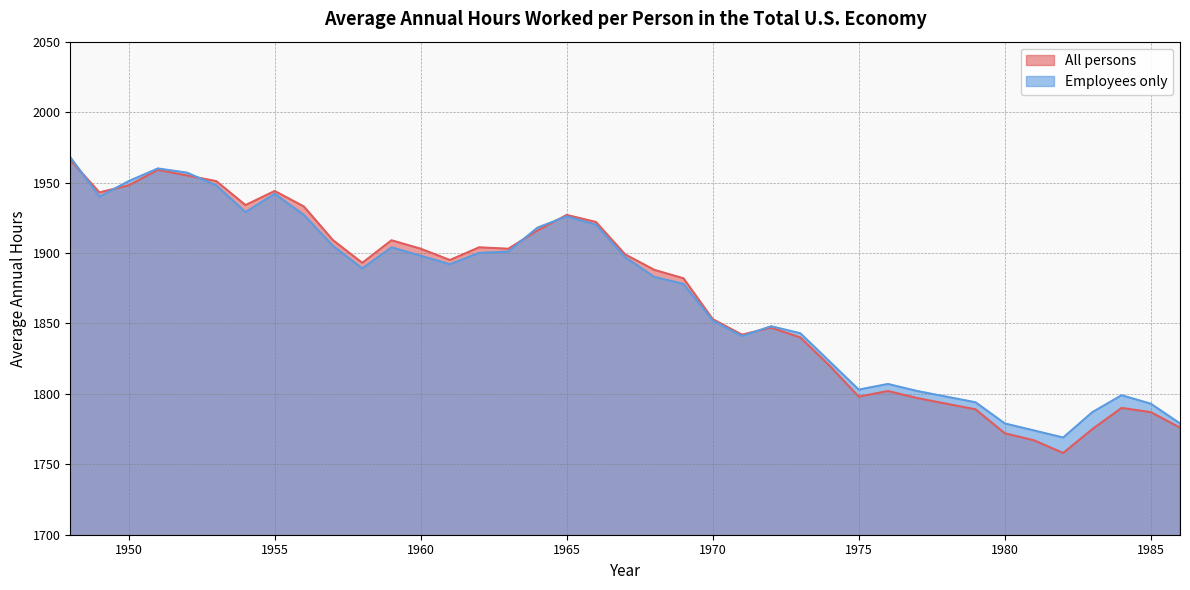

At which label is Employees only closest to 1868?

1969